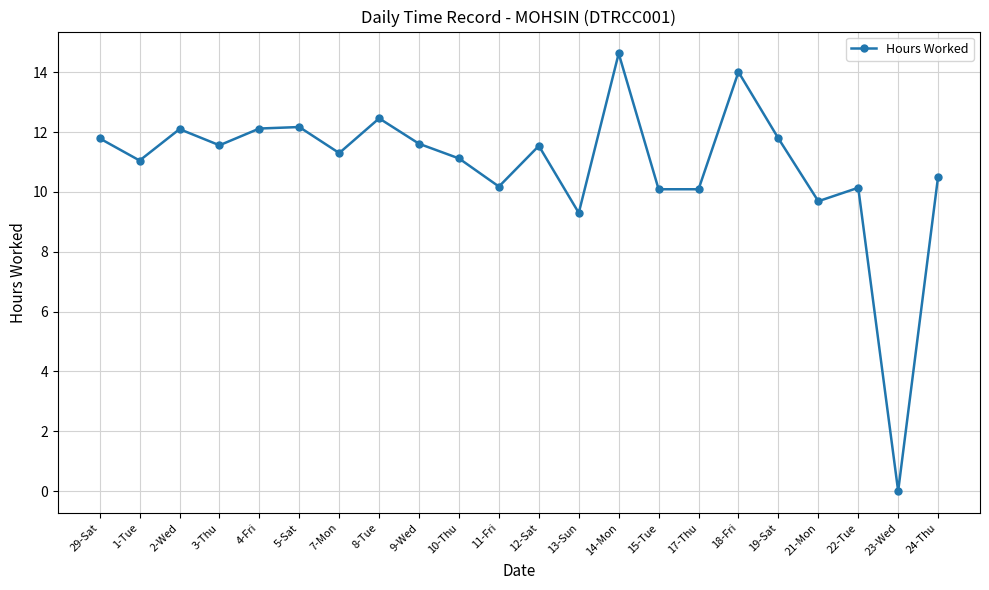

Approximately how many times larger is the value at 5-Sat compared to 19-Sat?

1.0